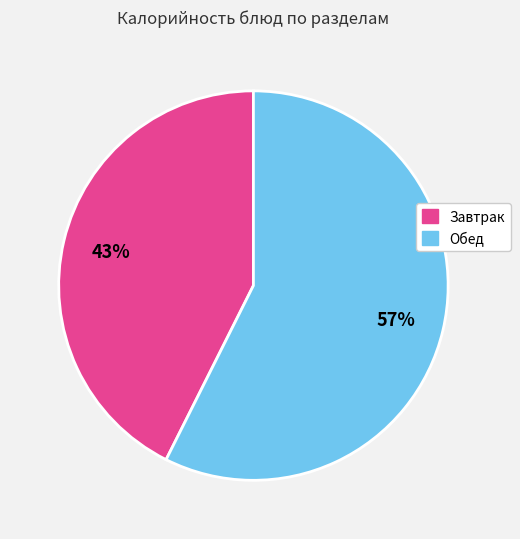

Is there a majority slice in this chart?

Yes